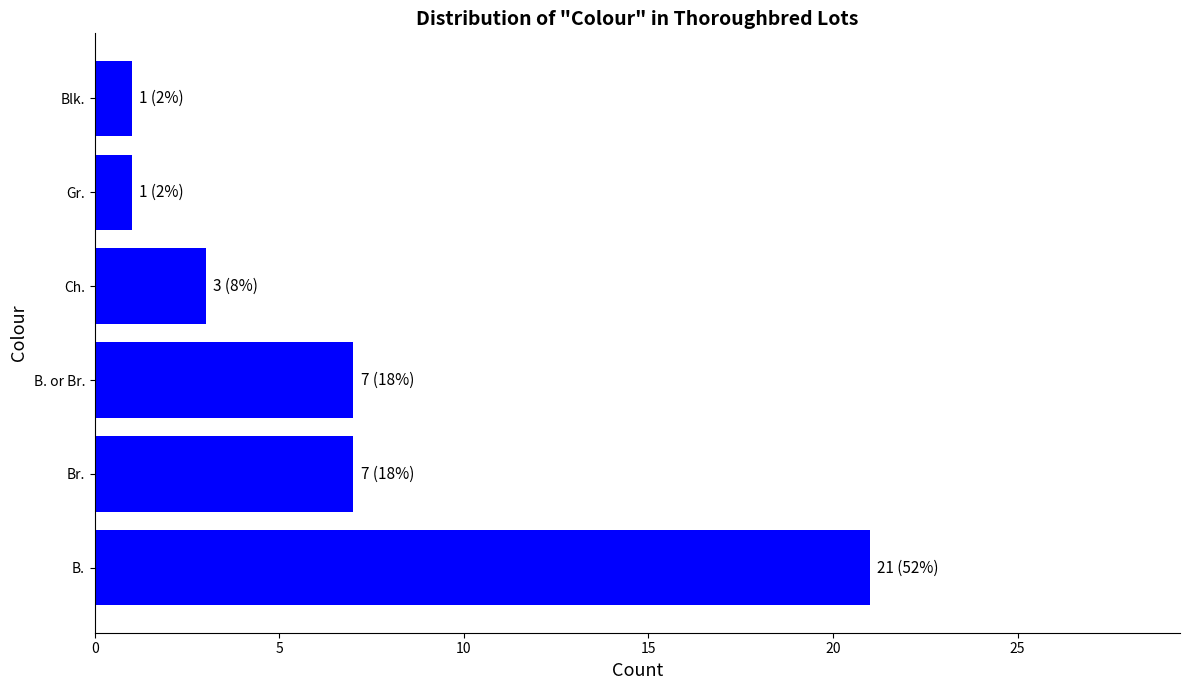

What is the change in value from Br. to Gr.?

-6